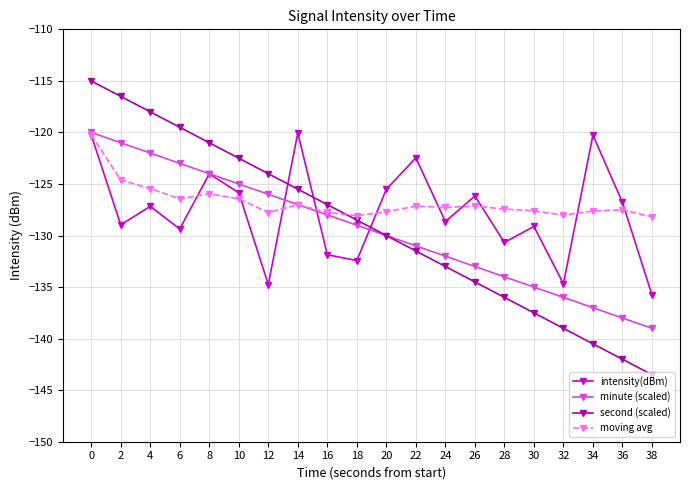

The moving avg series shows -126.4 at 6. True or false?

True